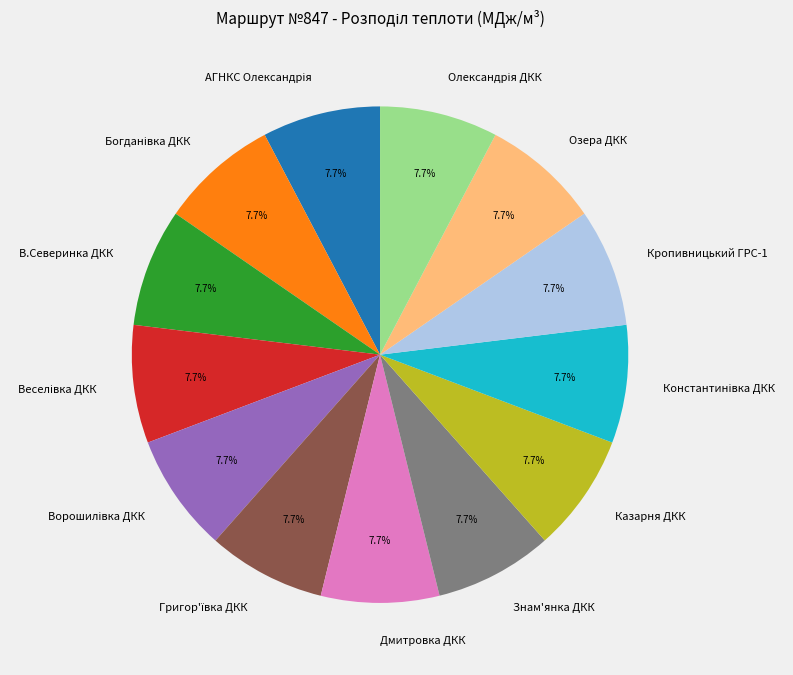

Is Кропивницький ГРС-1 the majority of the pie?

No